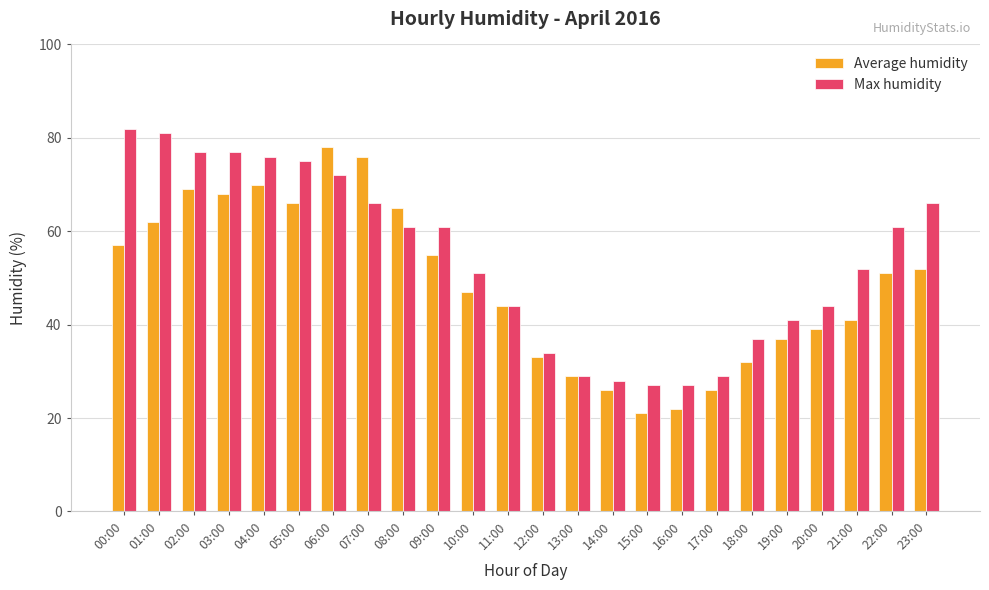

What value does the Max humidity series have at 12:00, to the nearest 10?

30